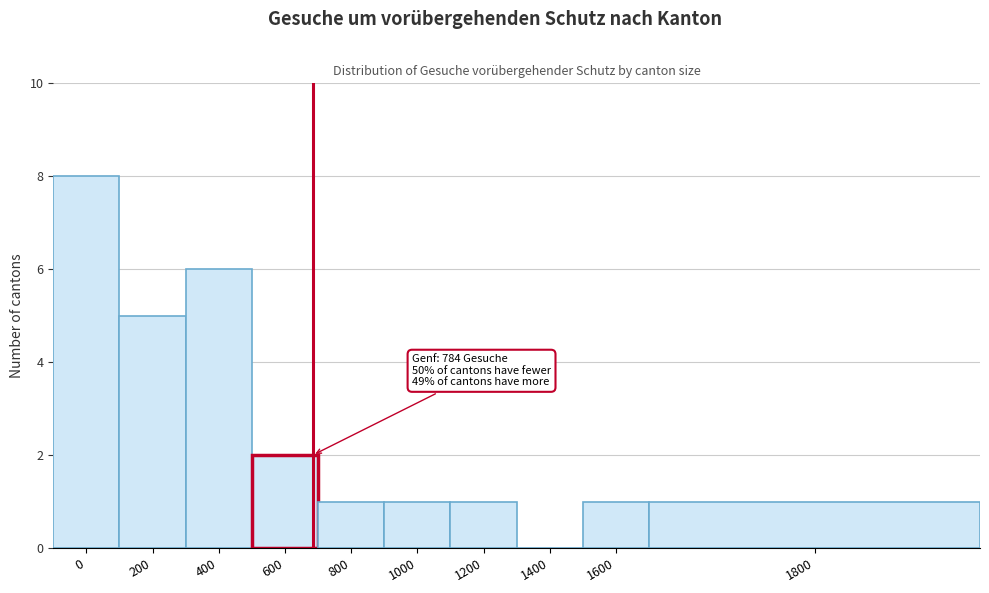

Reading left to right, what are all the values shown in this chart?

0=8	200=5	400=6	600=2	800=1	1000=1	1200=1	1400=0	1600=1	1800=1